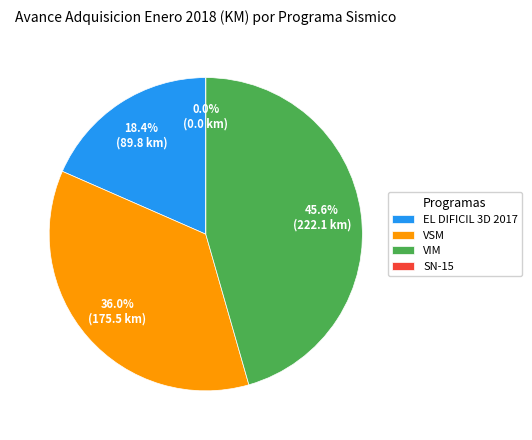

True or false: SN-15 accounts for 7% of the total.

False